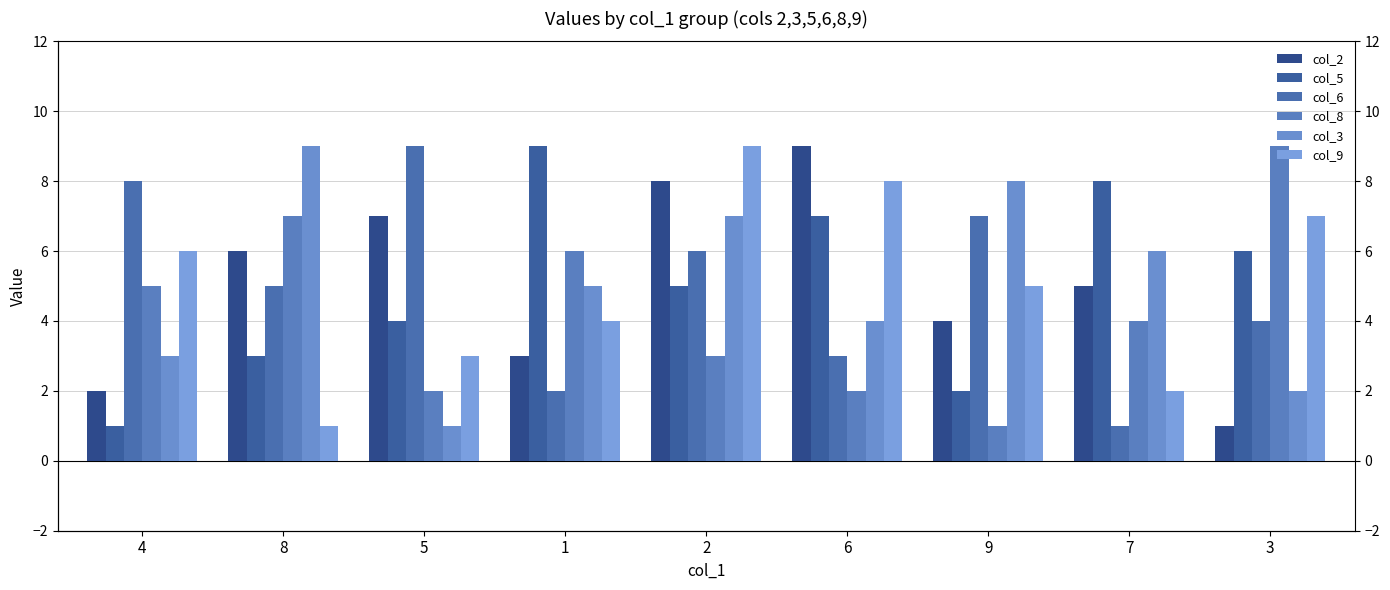

How many values in the col_3 series are below 5?

4